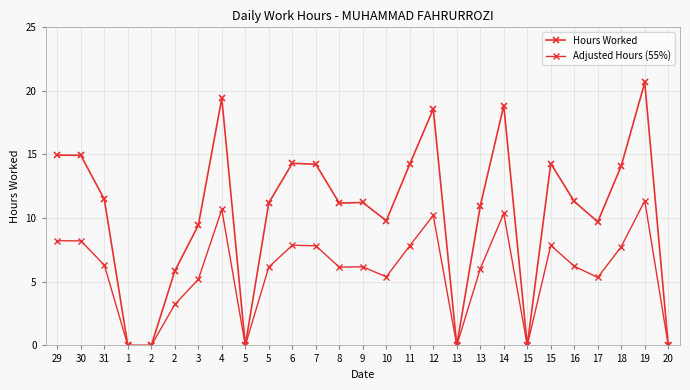

What is the label of the 23rd point from the right?

2